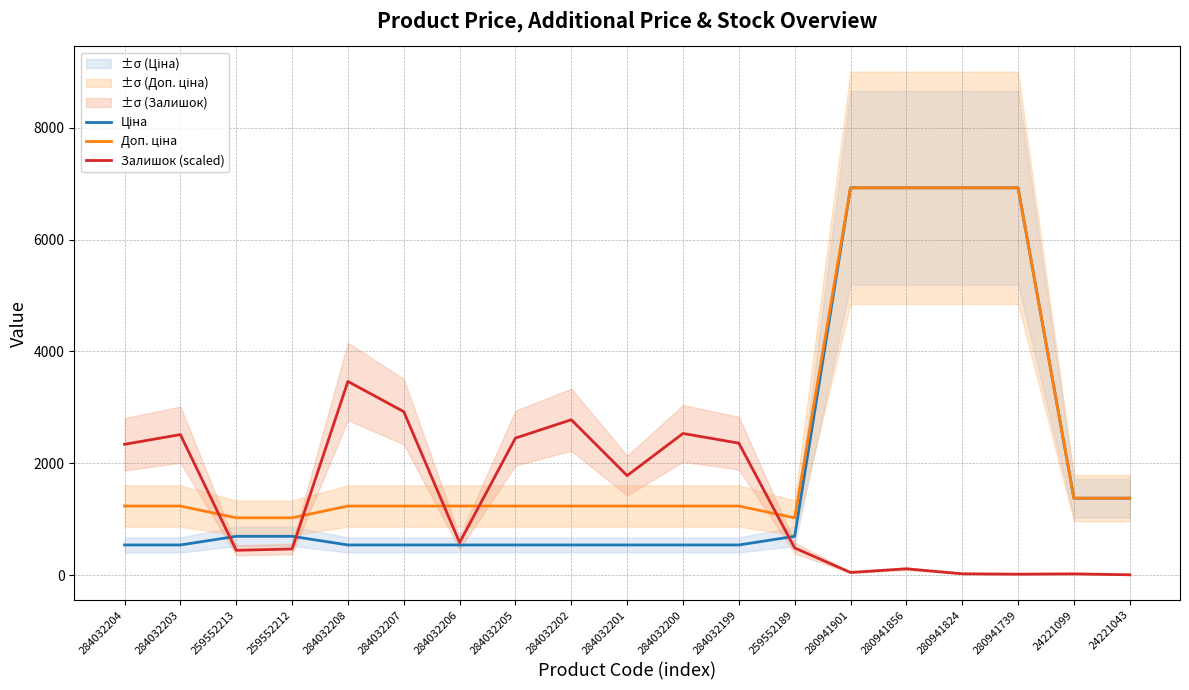

True or false: Ціна has more than 2 points higher than both neighbors.

False